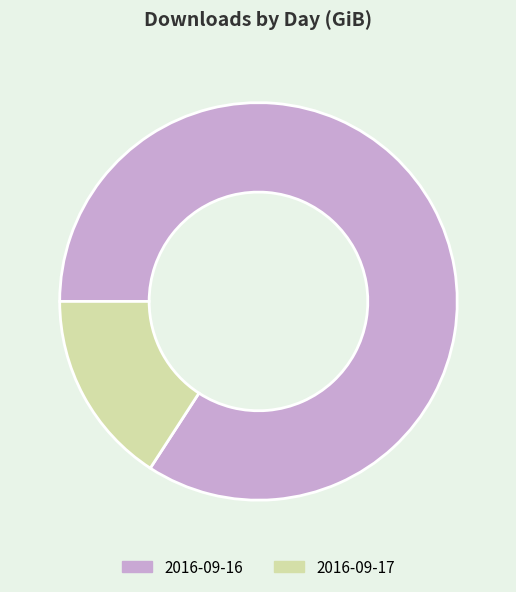

Is 2016-09-17 the majority of the pie?

No